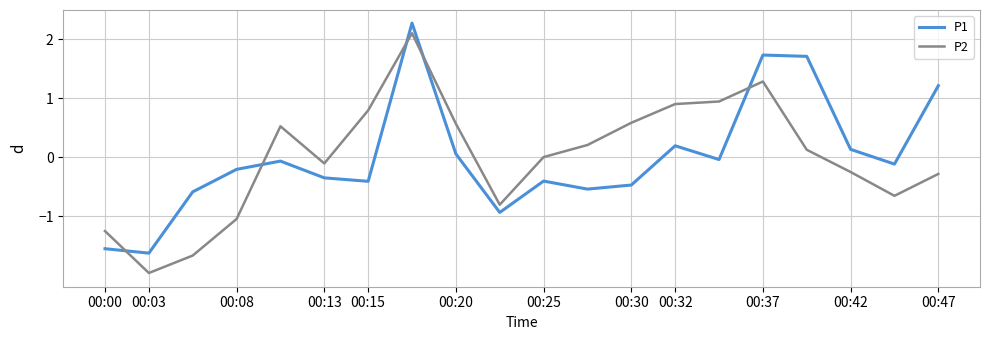

What is the difference between the maximum and minimum values in the P2 series?

4.1